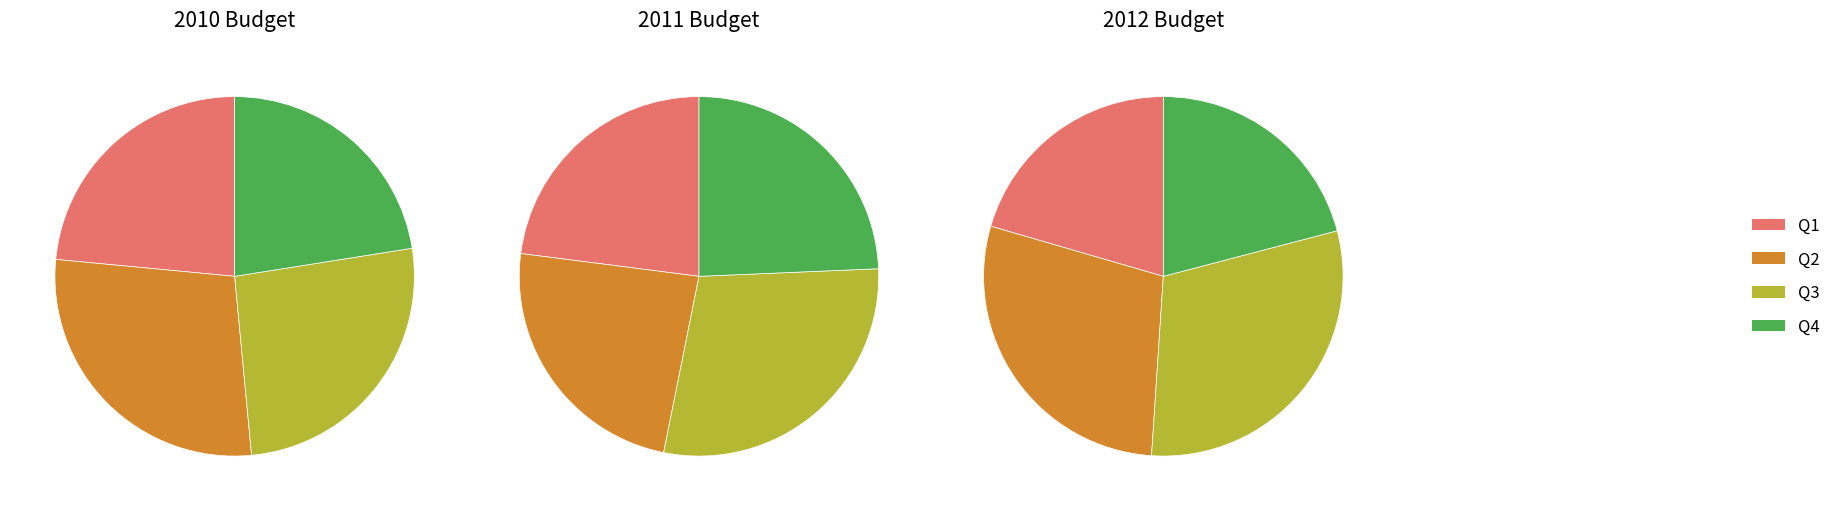

Does Q4 represent more than half of the total?

No